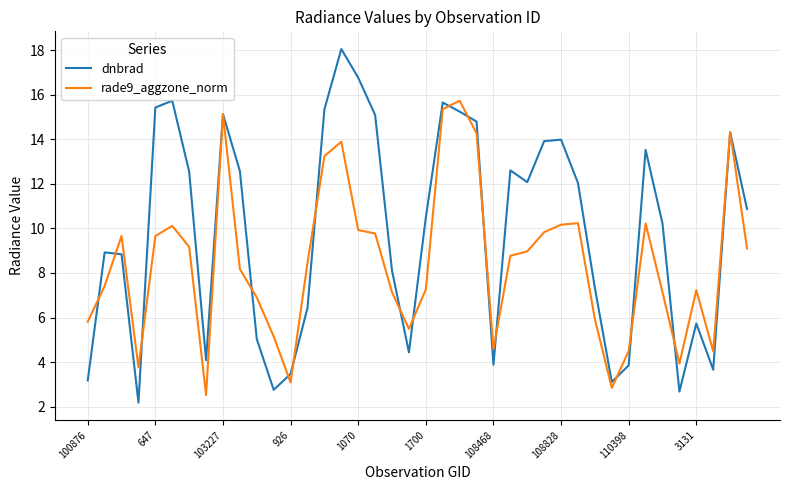

Which series has the largest range (max minus min)?

dnbrad